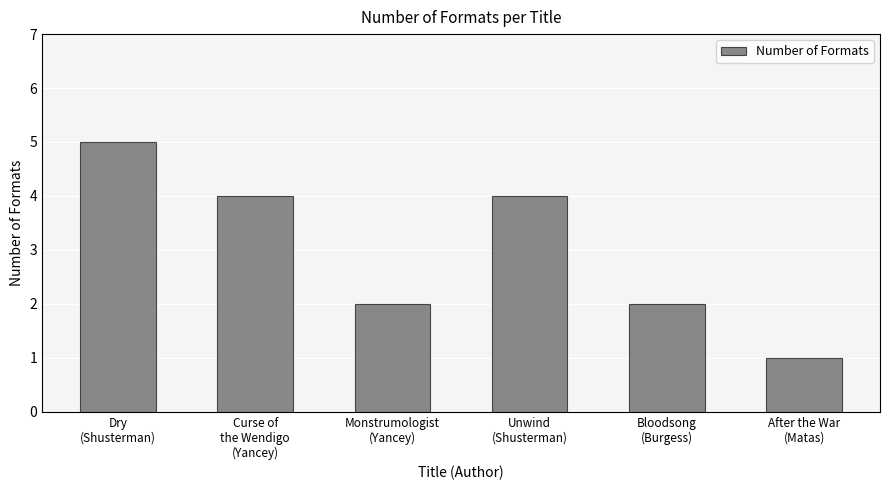

What is the difference between the maximum and second lowest values?

3